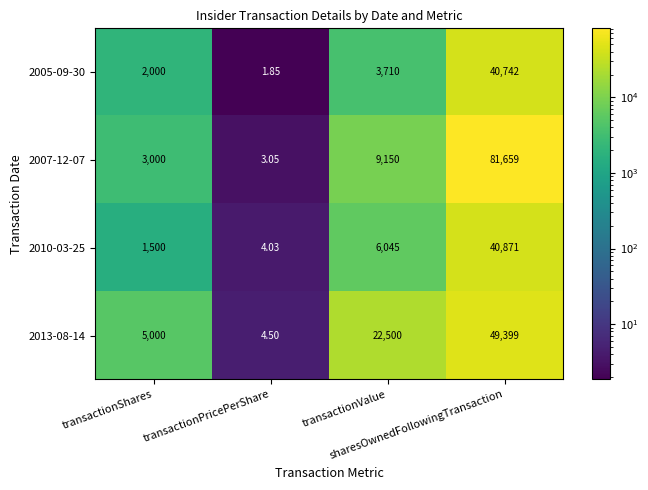

At which category is the sum across all series the highest?

sharesOwnedFollowingTransaction